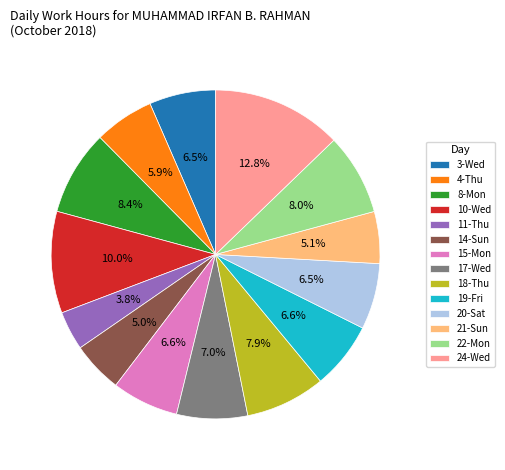

Which slice is the smallest?

11-Thu